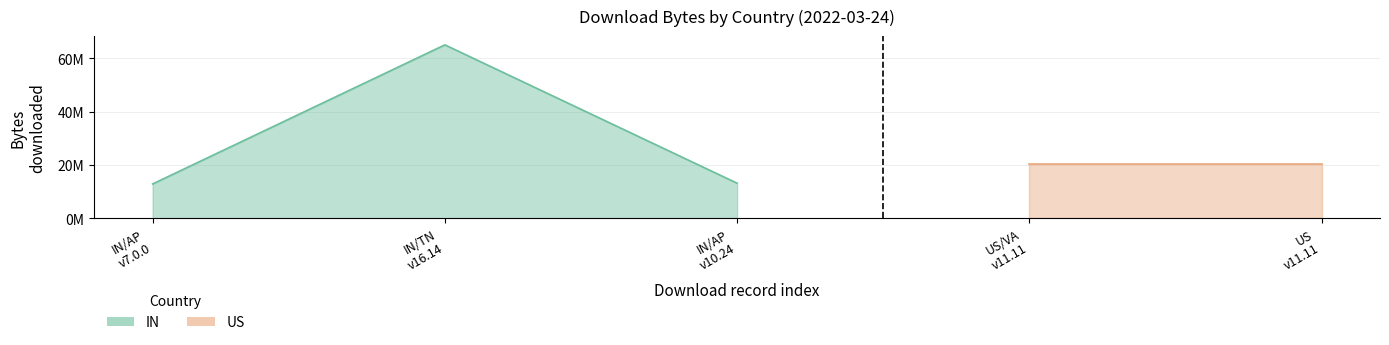

True or false: the data shows 13144207 at IN/AP
v10.24.

True